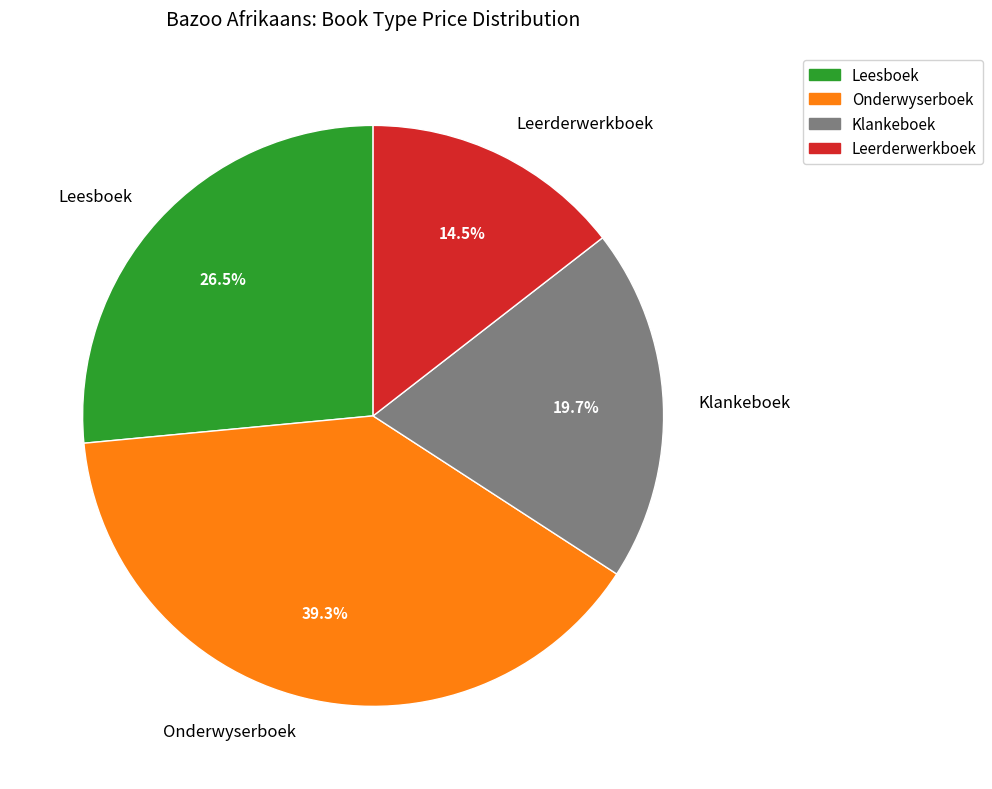

Approximately how many times larger is the value at Leesboek compared to Leerderwerkboek?

1.8